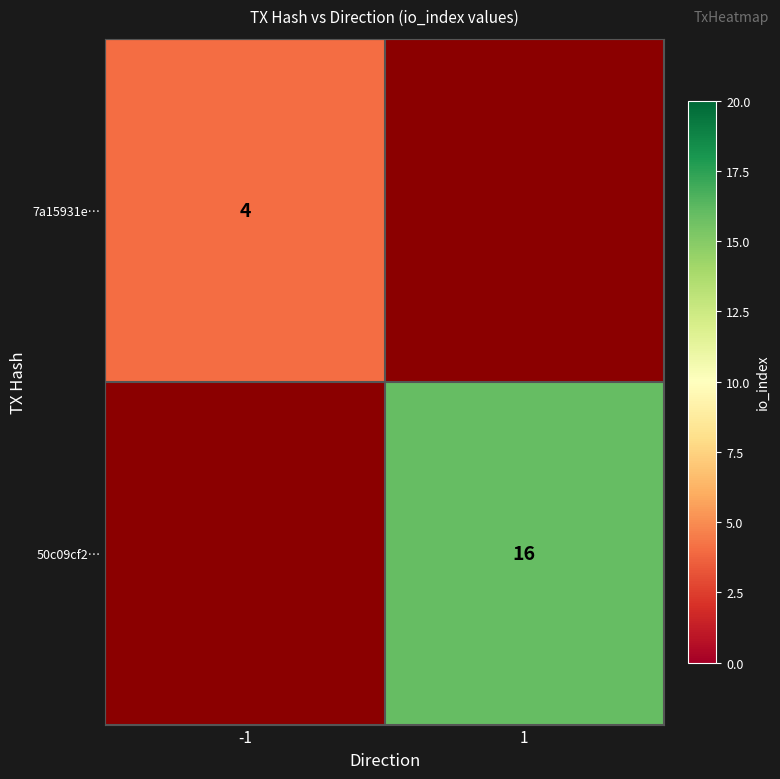

Is the value of 7a15931e… at -1 greater than the value of 50c09cf2… at 1?

No